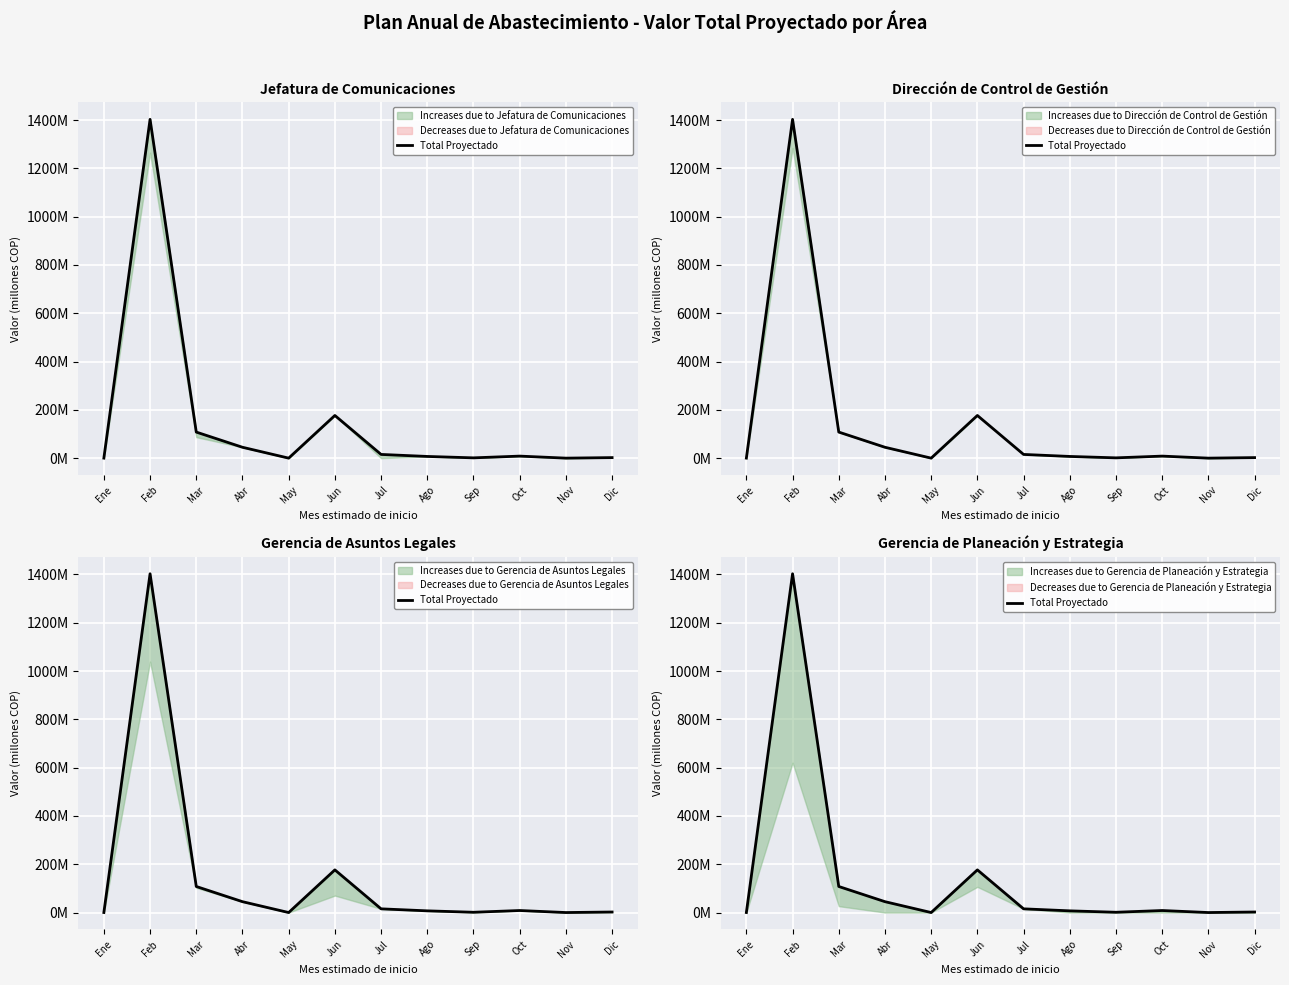

What is the maximum value shown in the chart?

1402.8